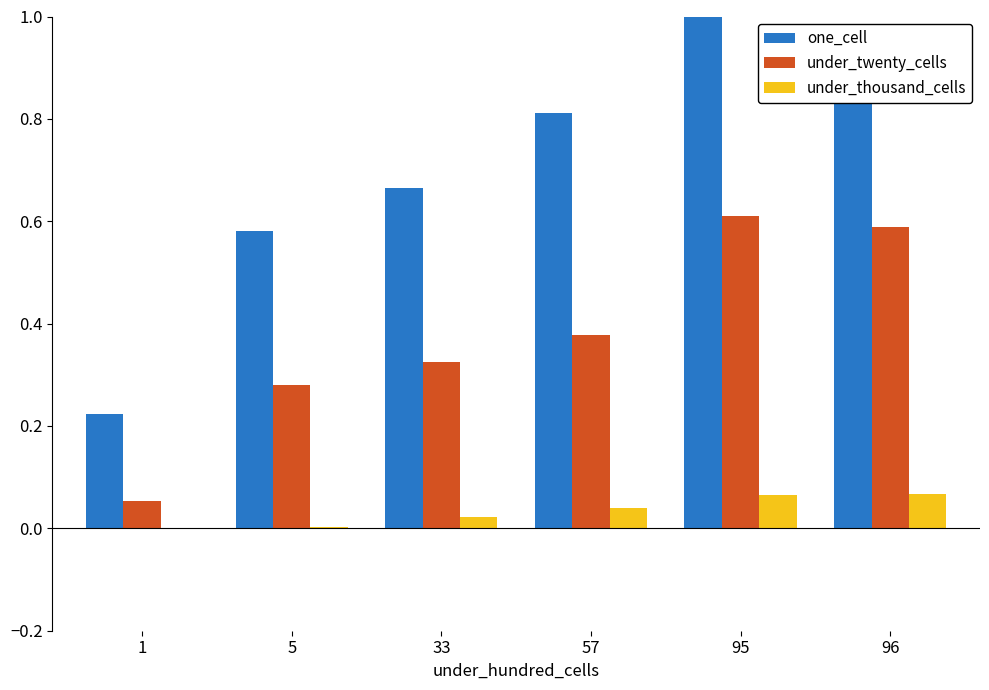

Which series has the largest total across all categories?

one_cell